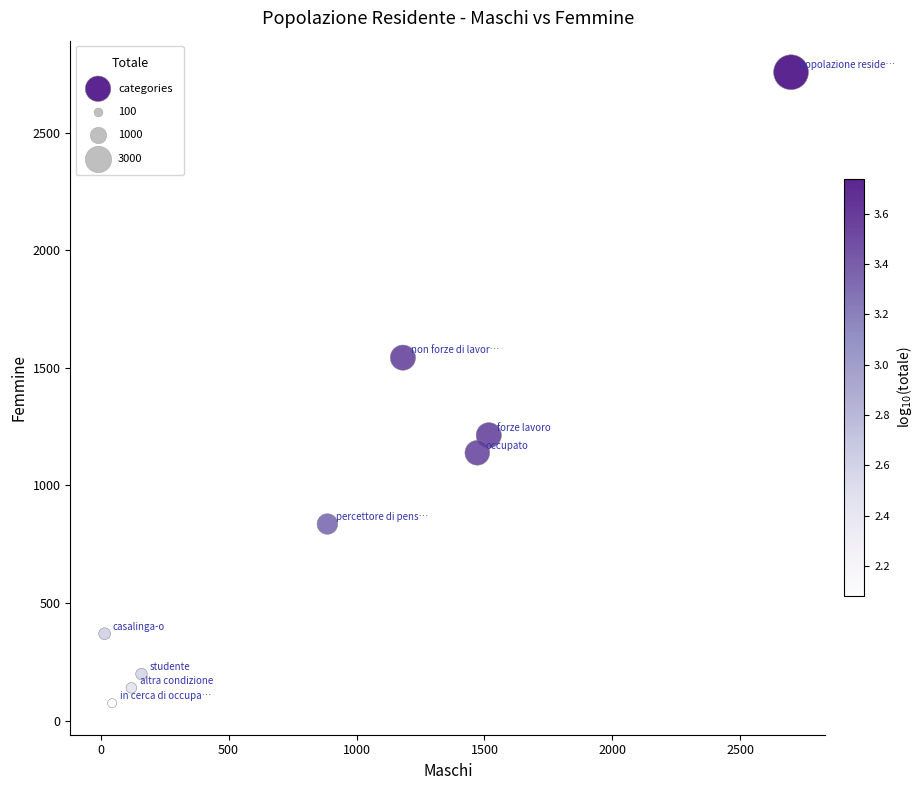

What Y value in the scatter plot is closest to 1415?

1543.5